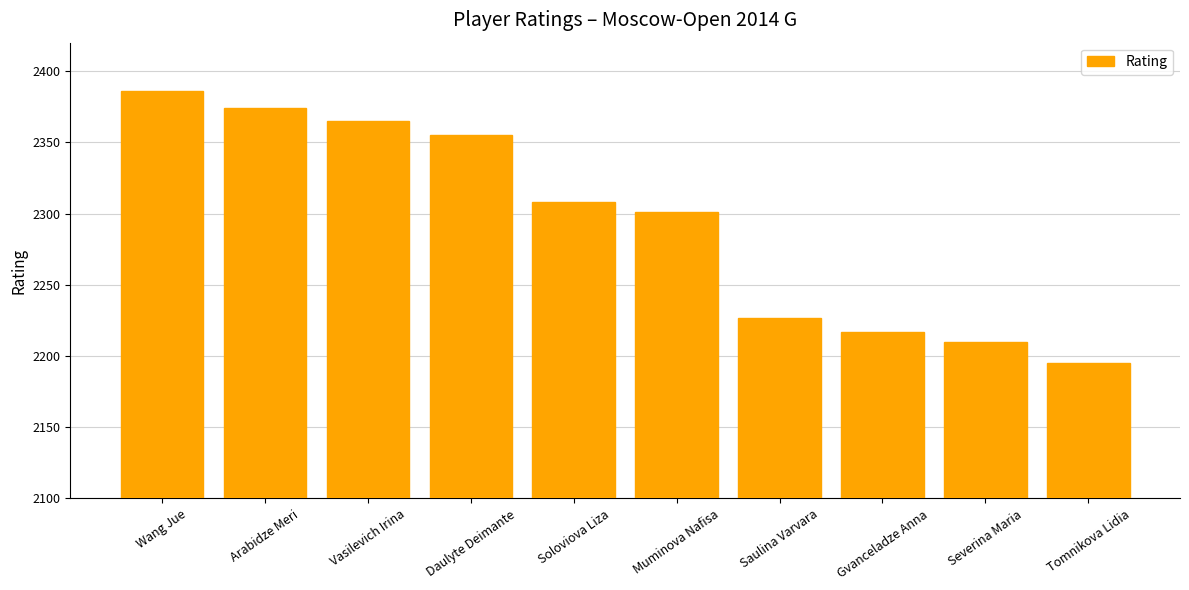

What is the average value?

2294